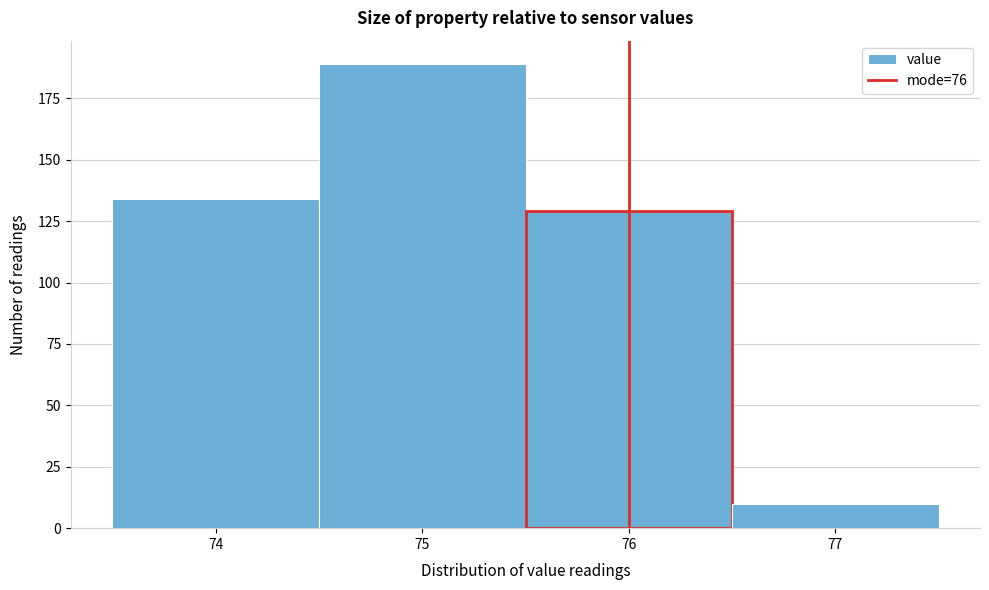

Reading left to right, list every bar in this chart as the range it spans on the x-axis followed by its height. The values are not printed on the chart, so give them approximately, as read against the axis.

73.5 to 74.5: 135
74.5 to 75.5: 190
75.5 to 76.5: 130
76.5 to 77.5: 10